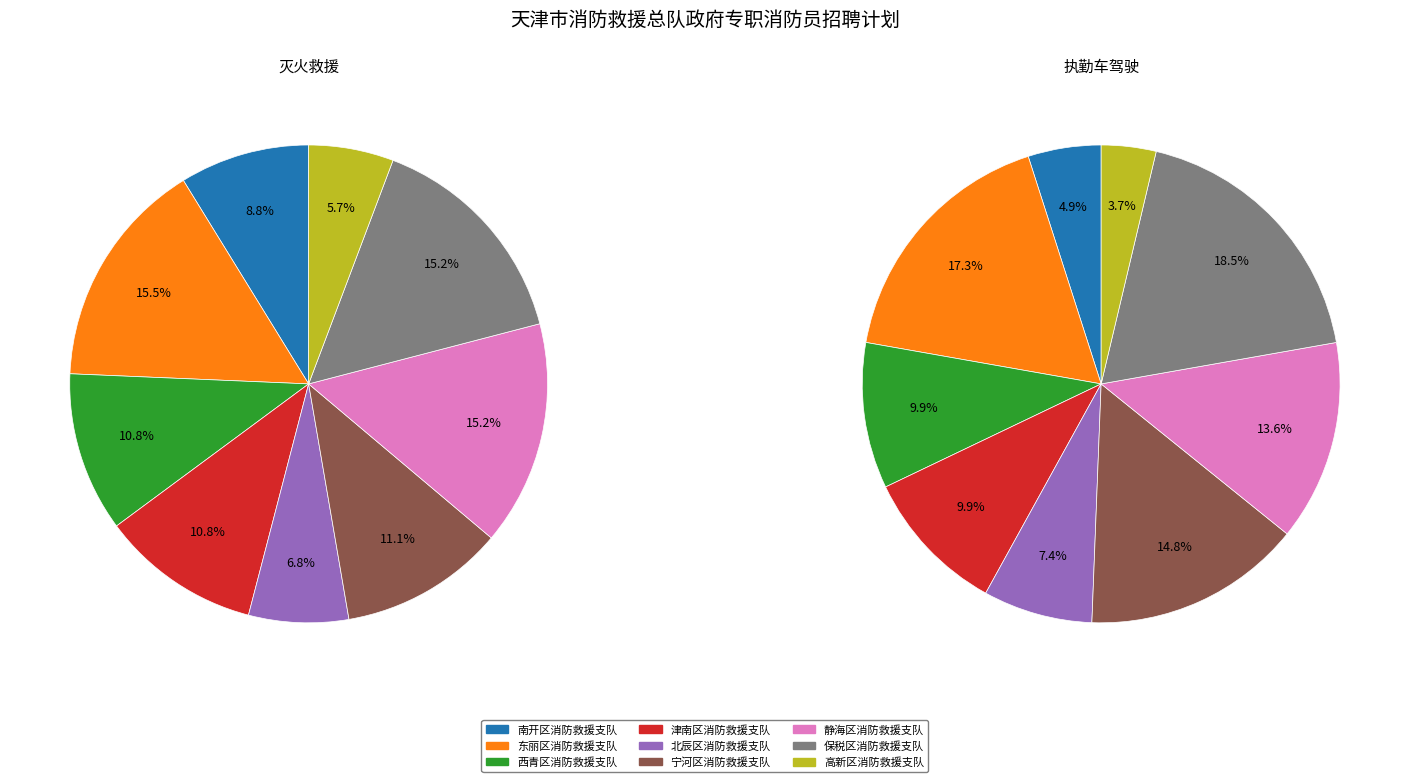

How many segments does this pie chart have?

9